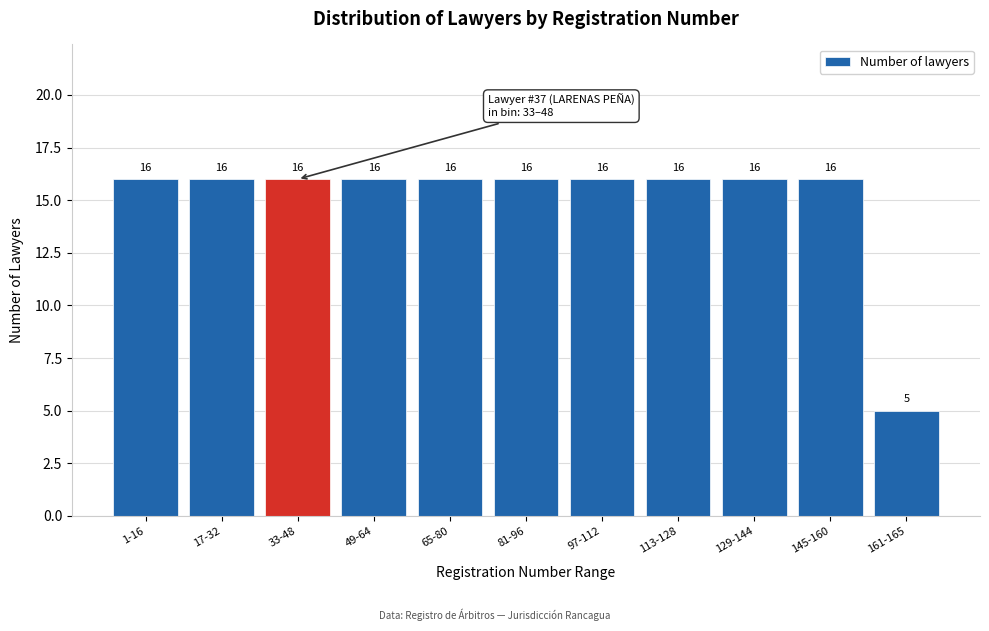

Reading left to right, what are all the values shown in this chart?

16	16	16	16	16	16	16	16	16	16	5